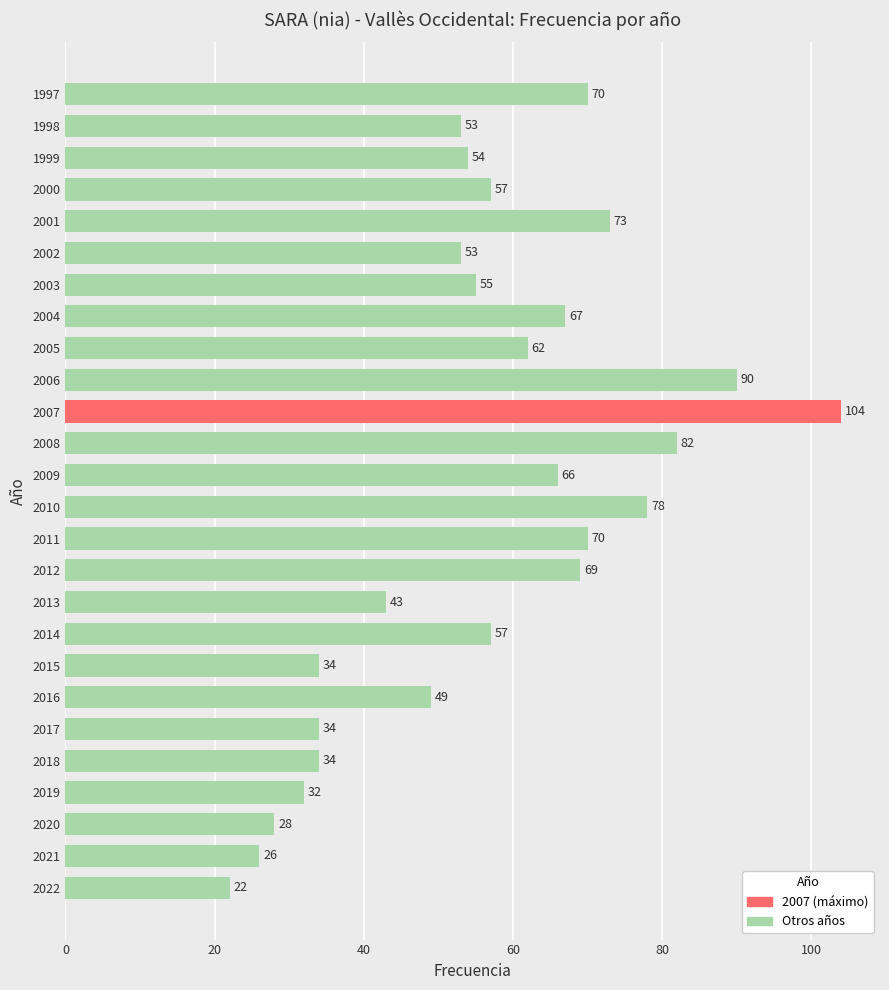

The chart shows a value of 26 at 2021. True or false?

True